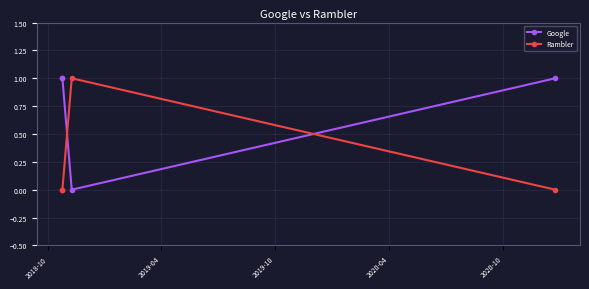

Reading left to right, extract all data points from this chart.

Google: 1	1	0	1
Rambler: 0	0	1	0